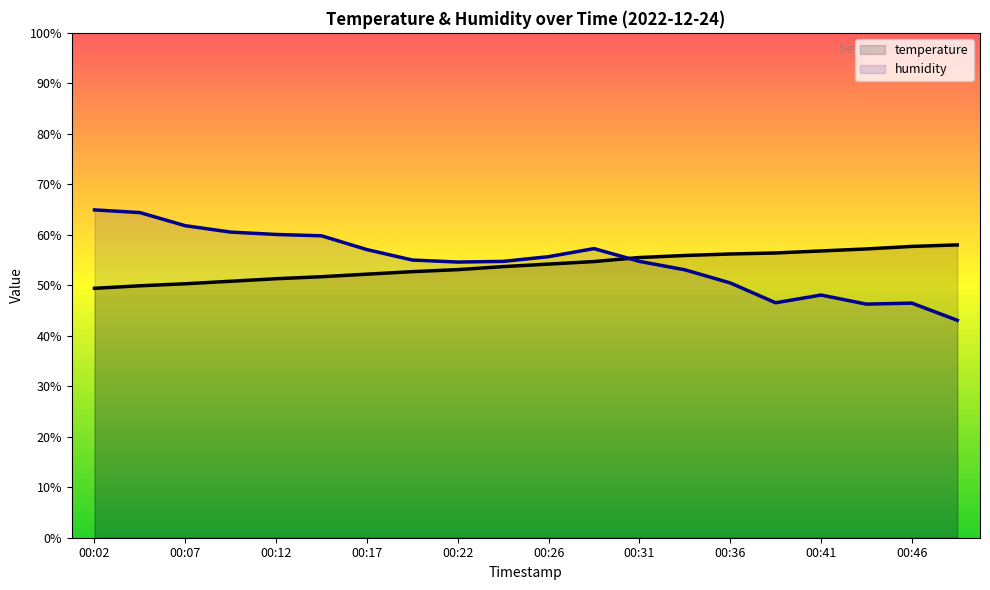

Which series changed the most between 00:39 and 00:46?

temperature